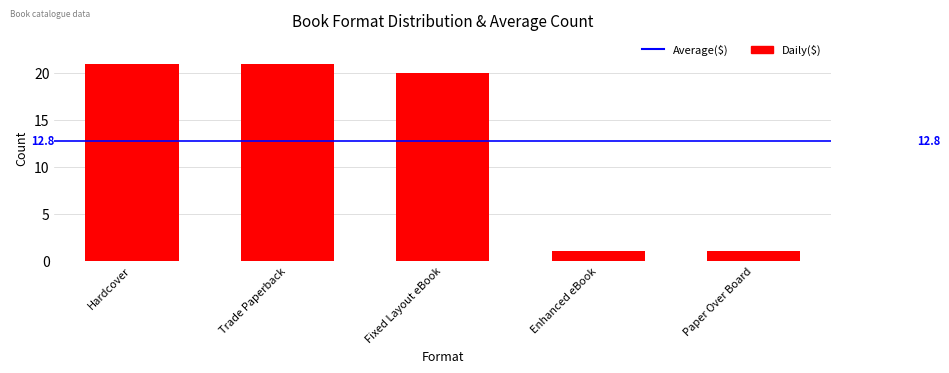

What is the average value?

13